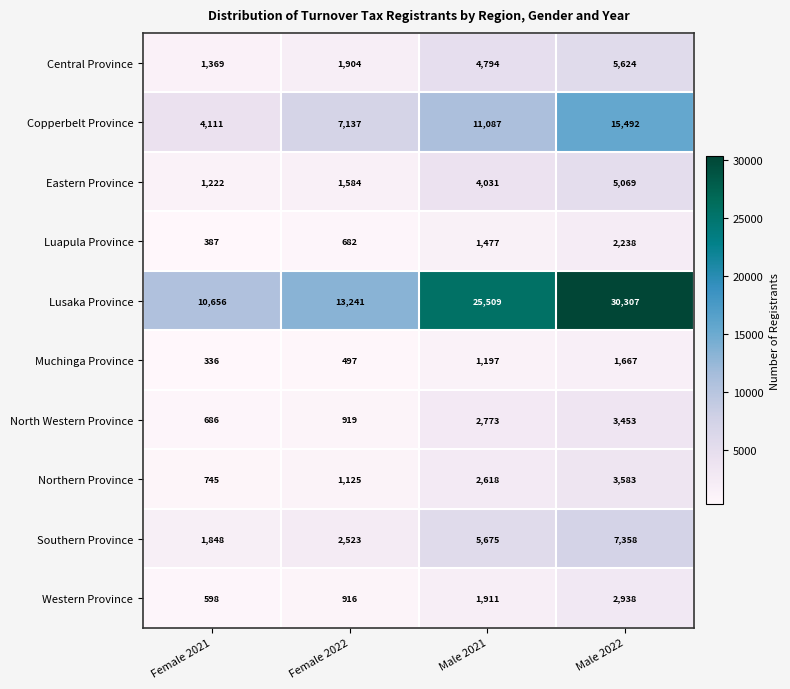

How many categories are shown in the chart?

4